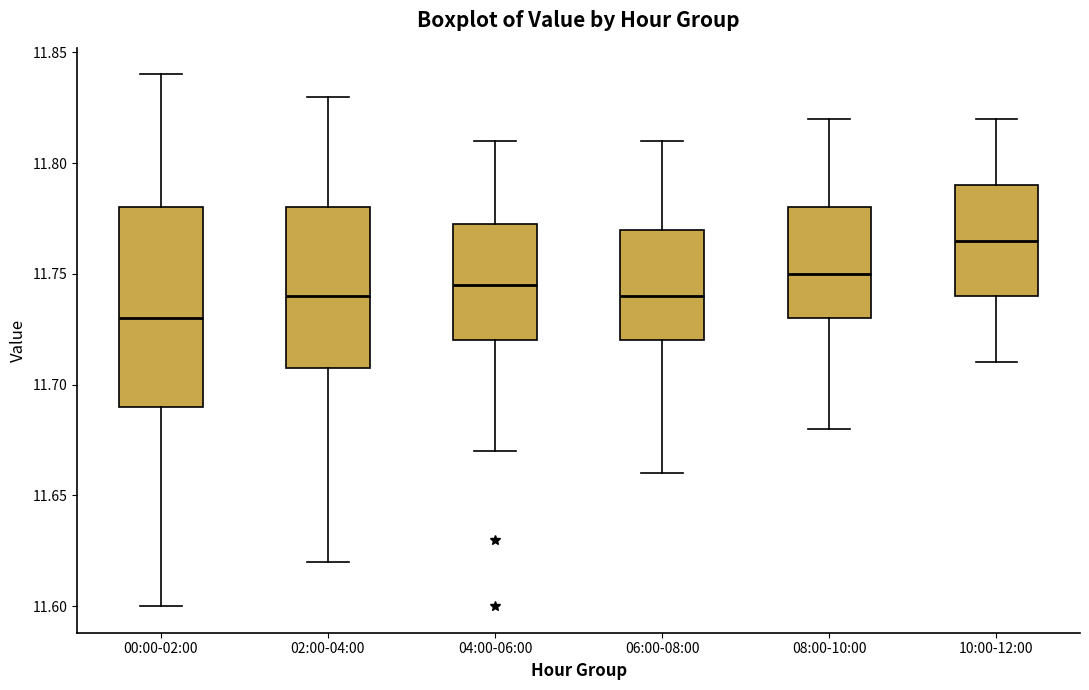

Reading left to right, transcribe this box plot: for each box, give where its median line is, the range the box spans, and where its two whiskers end, as read against the y-axis. The values are not printed on the chart, so give them approximately, as read against the axis.

00:00-02:00: median 11.730, box 11.690 to 11.780, whiskers 11.600 to 11.840
02:00-04:00: median 11.740, box 11.710 to 11.780, whiskers 11.620 to 11.830
04:00-06:00: median 11.745, box 11.720 to 11.775, whiskers 11.670 to 11.810
06:00-08:00: median 11.740, box 11.720 to 11.770, whiskers 11.660 to 11.810
08:00-10:00: median 11.750, box 11.730 to 11.780, whiskers 11.680 to 11.820
10:00-12:00: median 11.765, box 11.740 to 11.790, whiskers 11.710 to 11.820